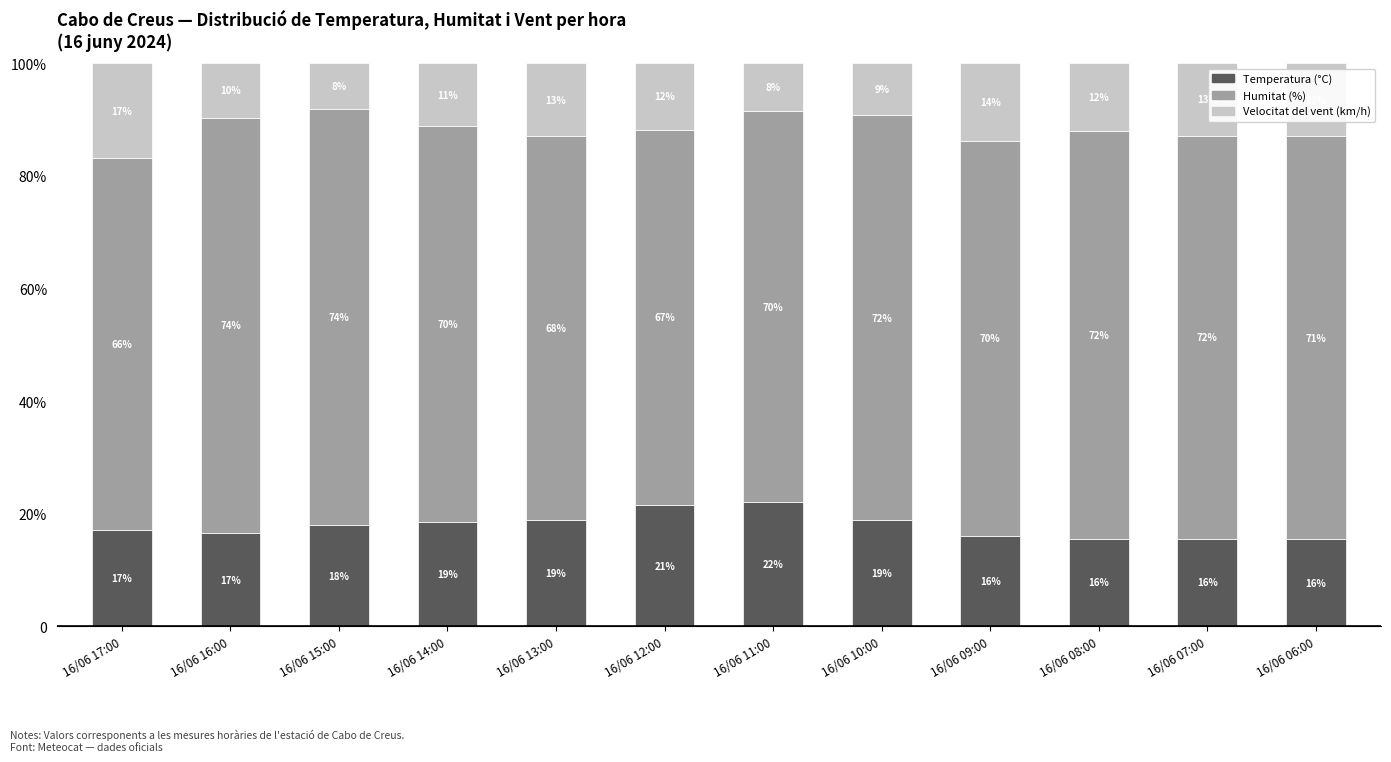

At which label does Humitat (%) first exceed 71?

16/06 16:00